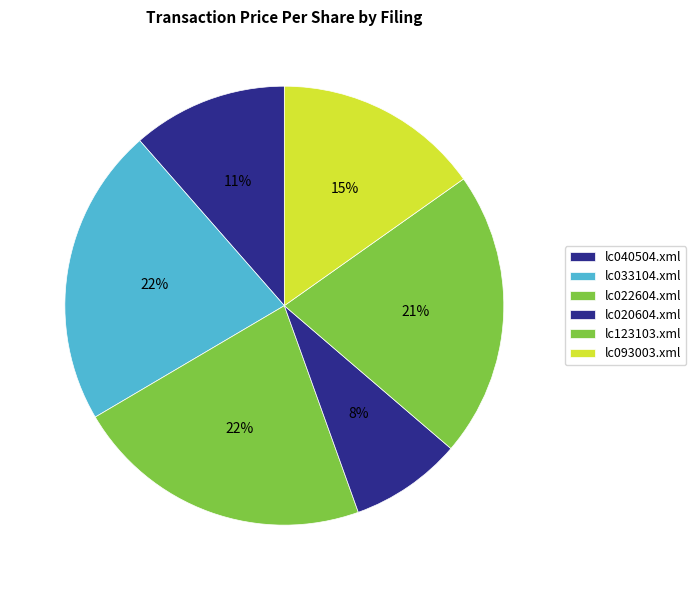

To the nearest percent, what percentage of the pie is lc022604.xml?

22%